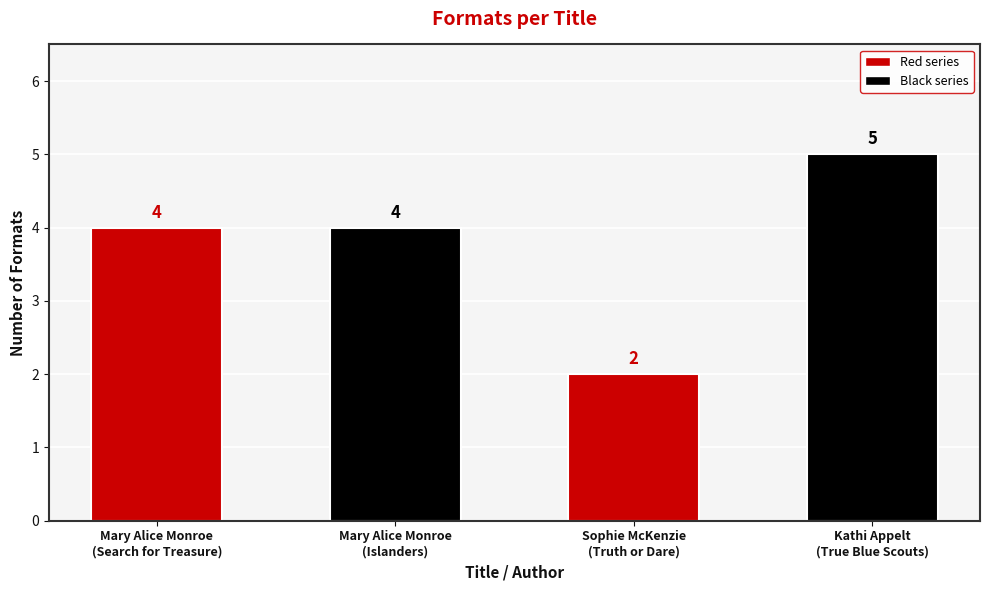

What is the change in value from Mary Alice Monroe
(Islanders) to Kathi Appelt
(True Blue Scouts)?

+1